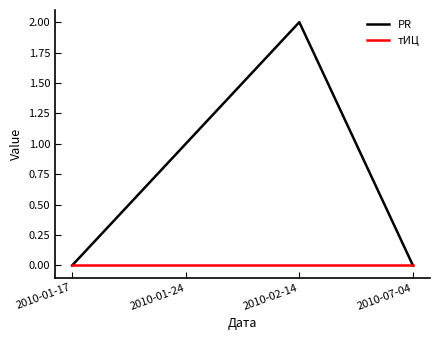

Which category has the highest value across all series?

2010-02-14